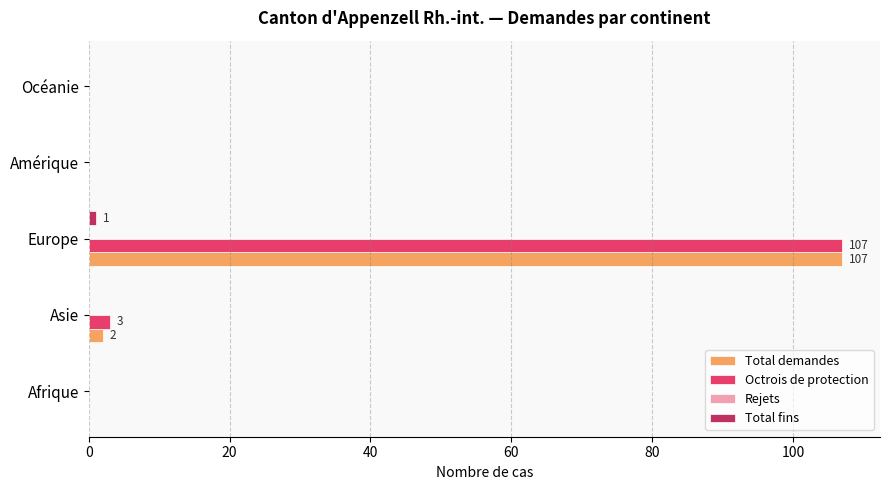

At which label is Octrois de protection closest to 53?

Asie